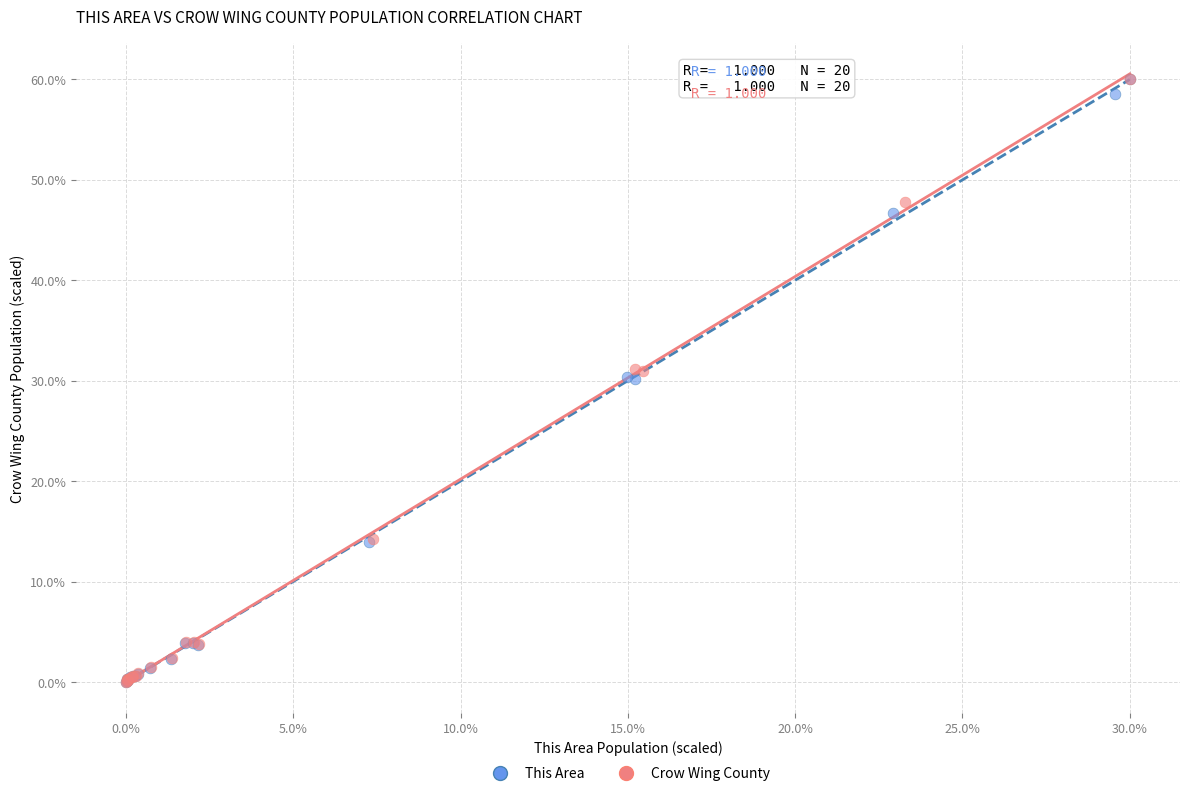

What are all the series names shown in the legend?

This Area, Crow Wing County